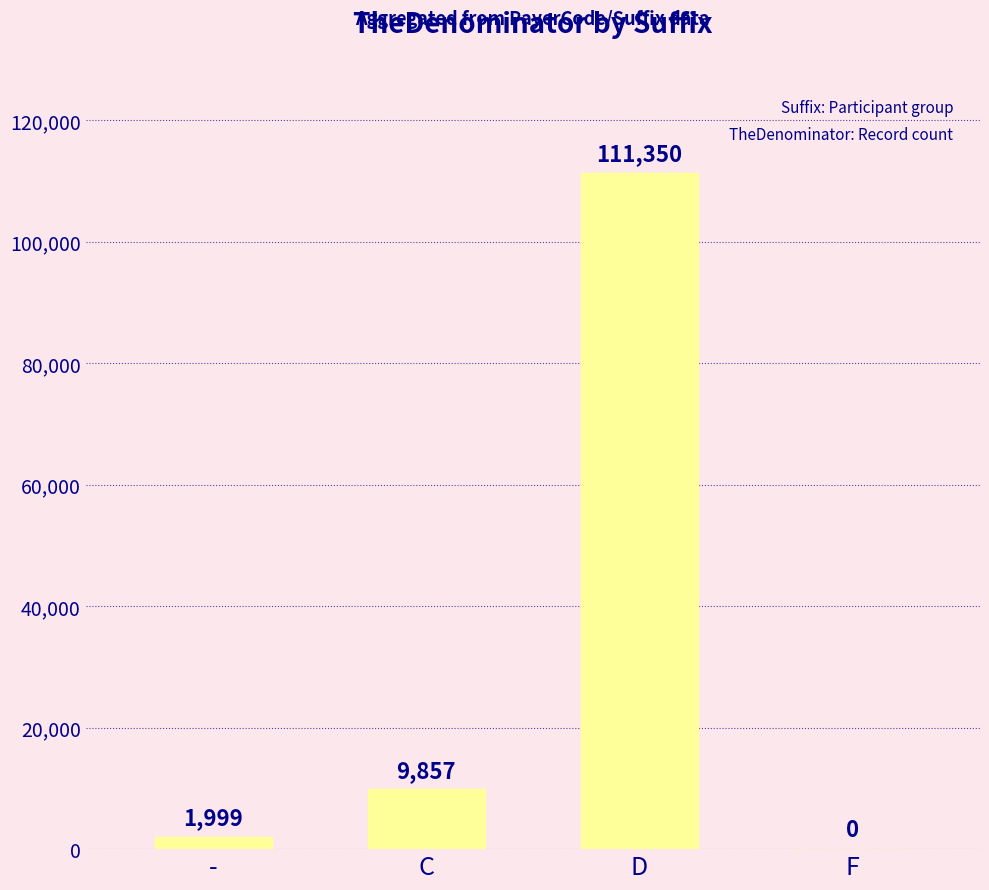

Reading right to left, transcribe all the data shown in this chart.

0	111350	9857	1999